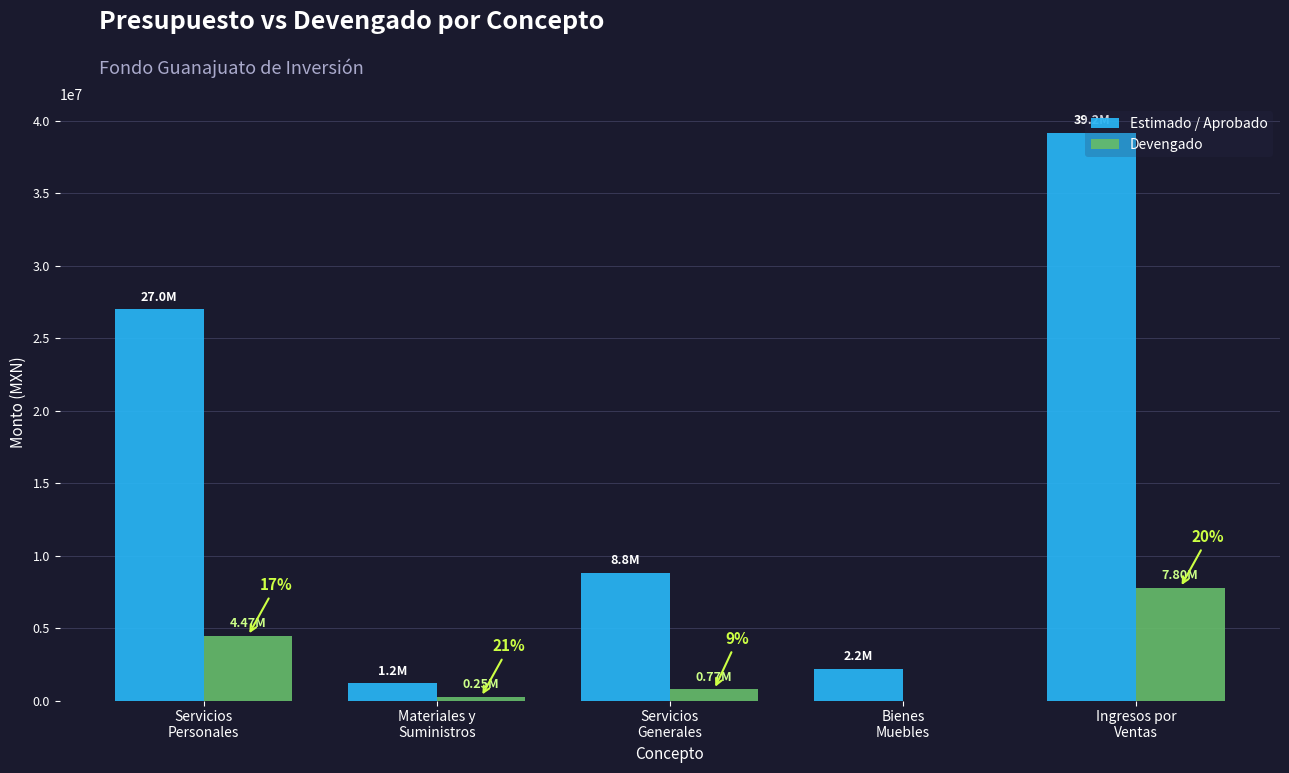

What is the sum of all Devengado values?

13294003.4